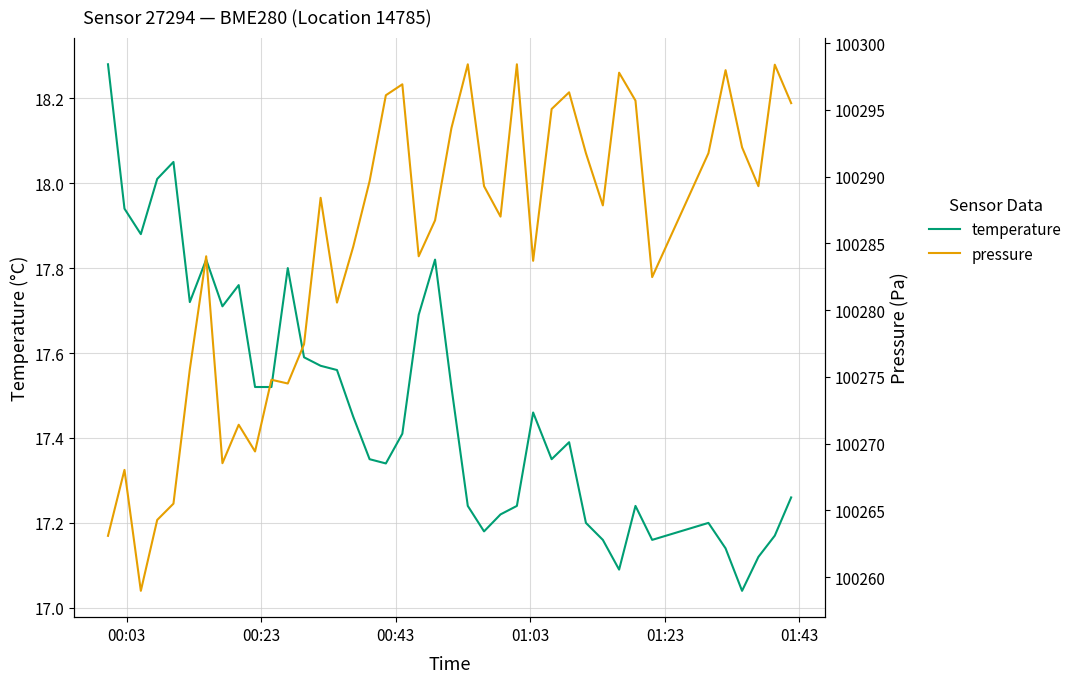

How many data points does each series have?

40